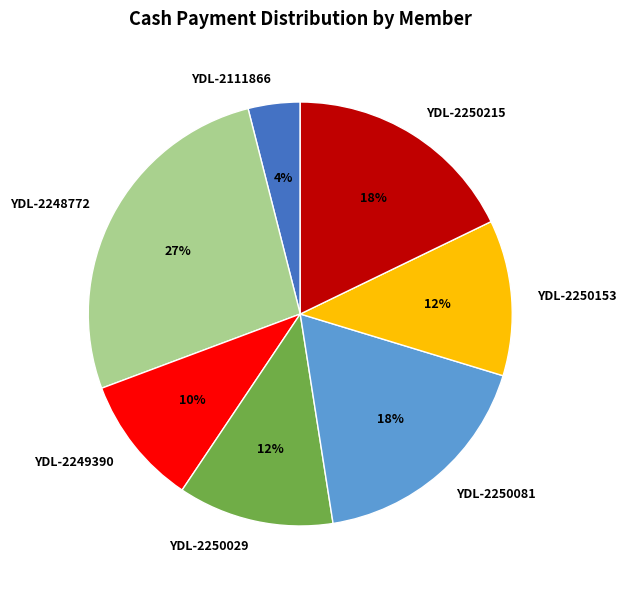

True or false: YDL-2250081 accounts for 18% of the total.

True